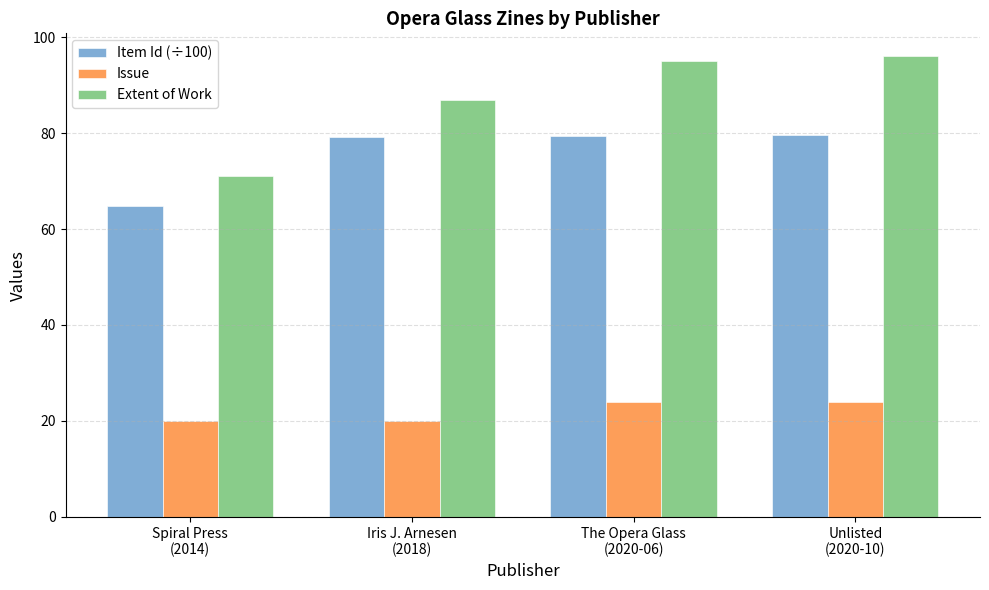

Rank the series by their average value, from lowest to highest.

Issue, Item Id (÷100), Extent of Work